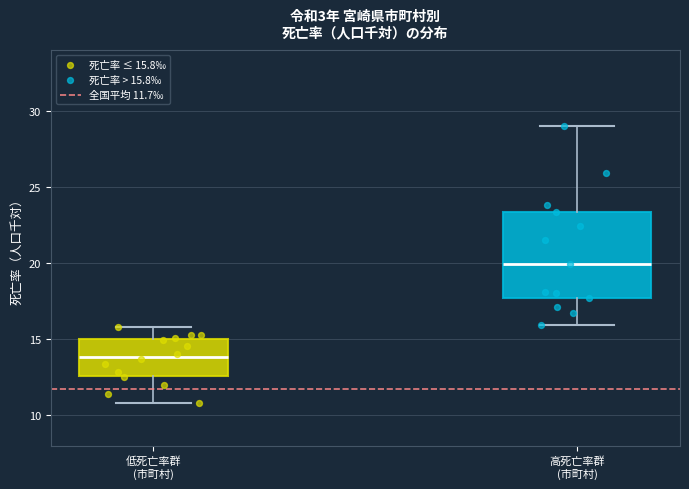

Which box has the highest median line?

高死亡率群 (市町村)